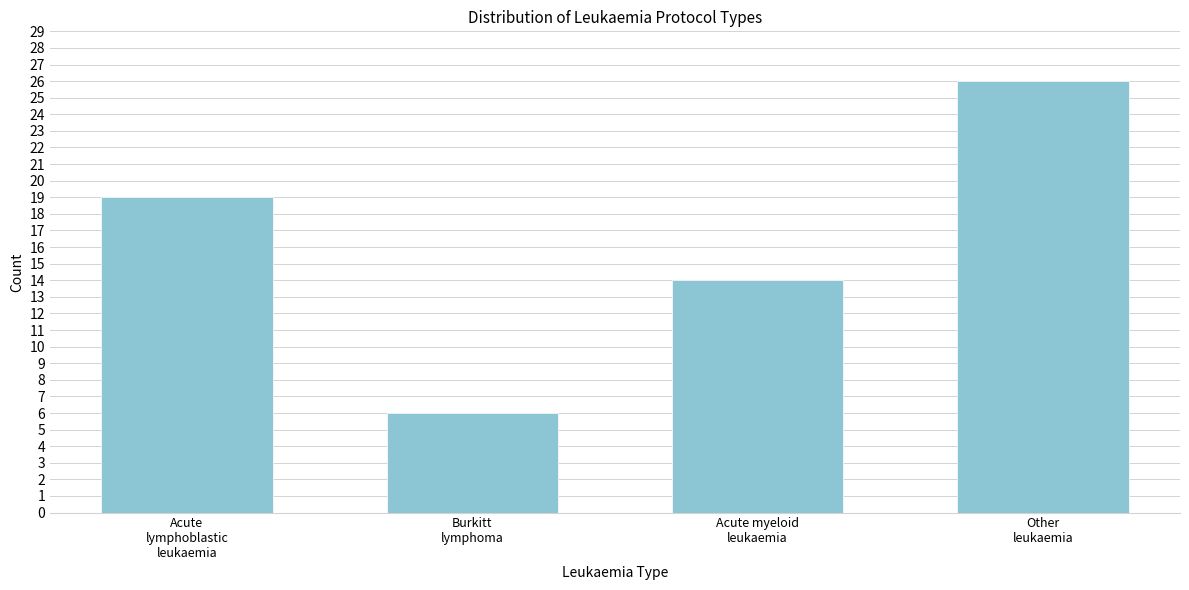

Reading left to right, list all the values displayed in this chart.

19	6	14	26